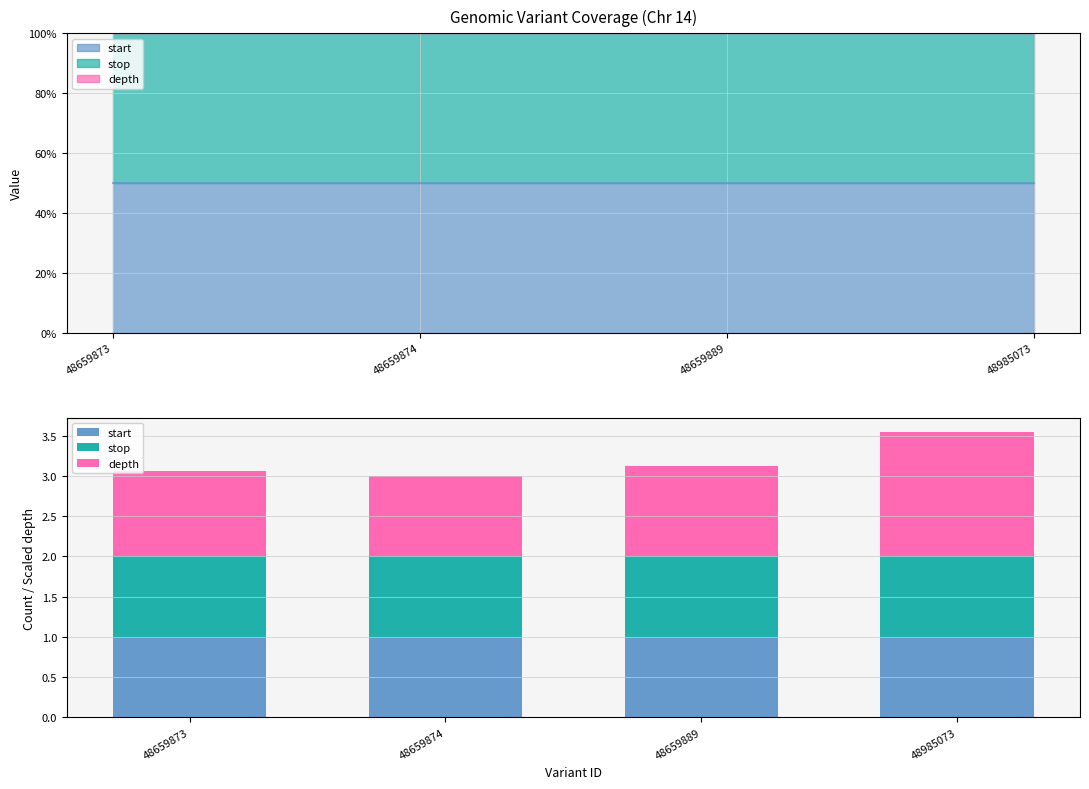

Which label corresponds to the largest value in the chart?

48985073